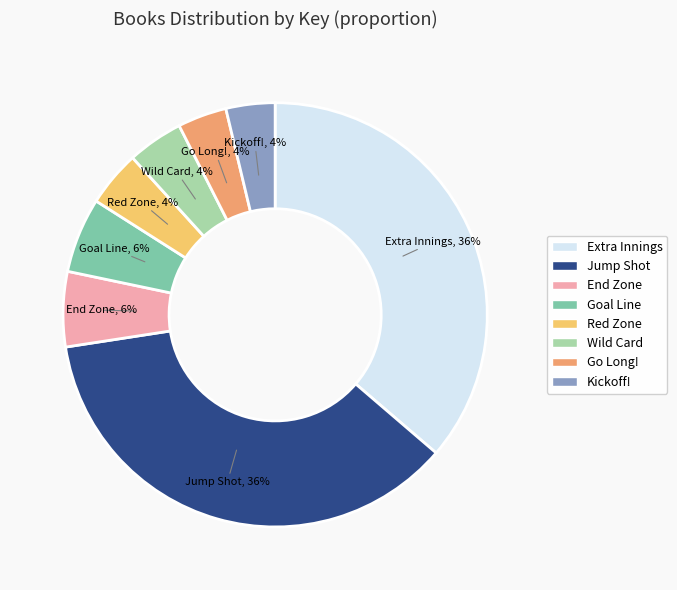

How many slices are in this pie chart?

8